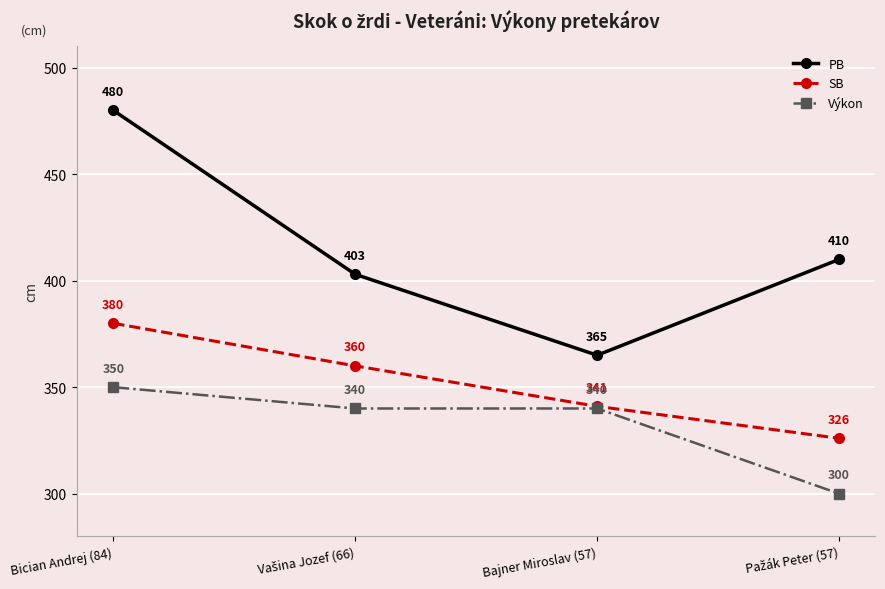

At which label does SB first exceed 360?

Bician Andrej (84)